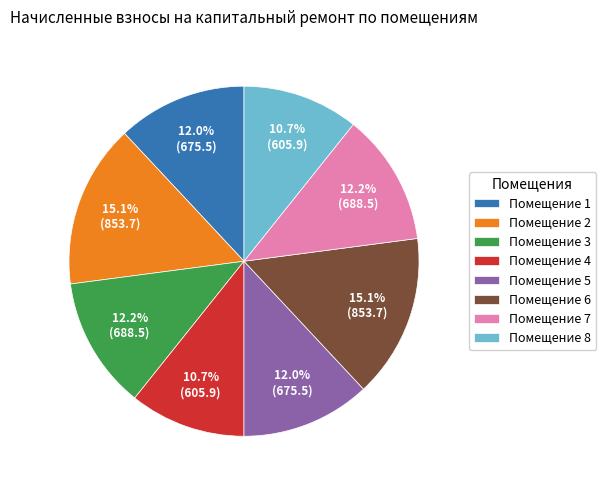

Count the number of slices in the pie.

8